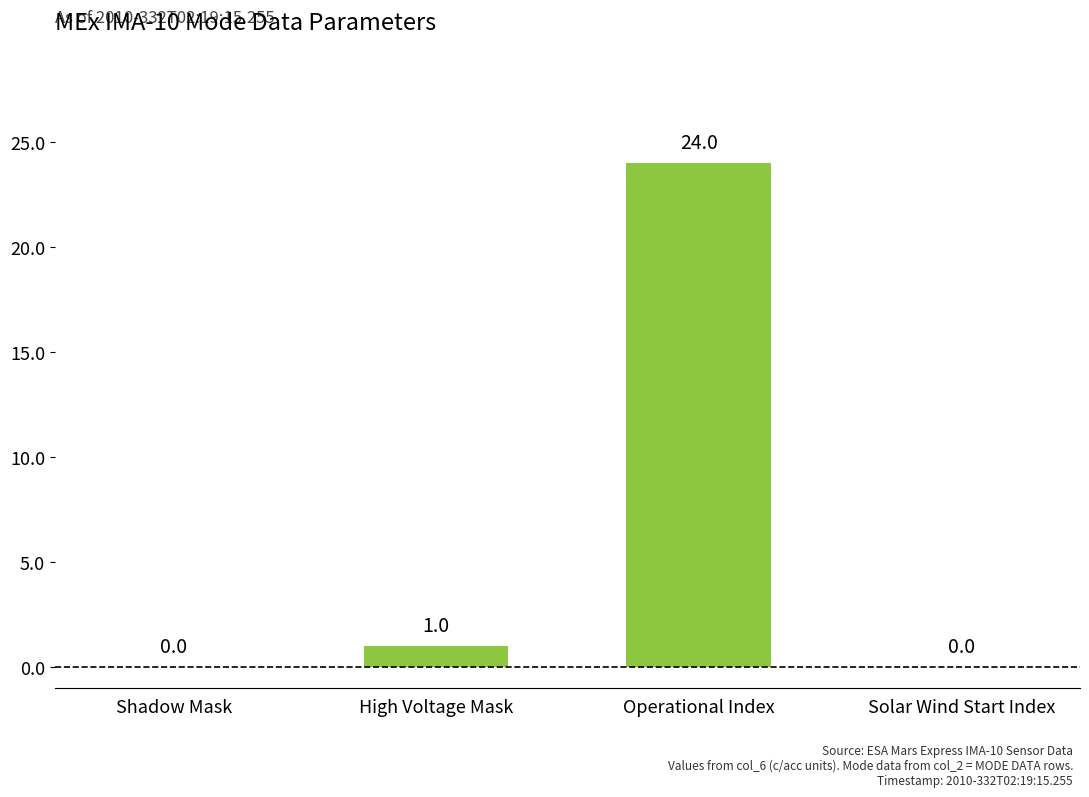

Are the bars horizontal?

No